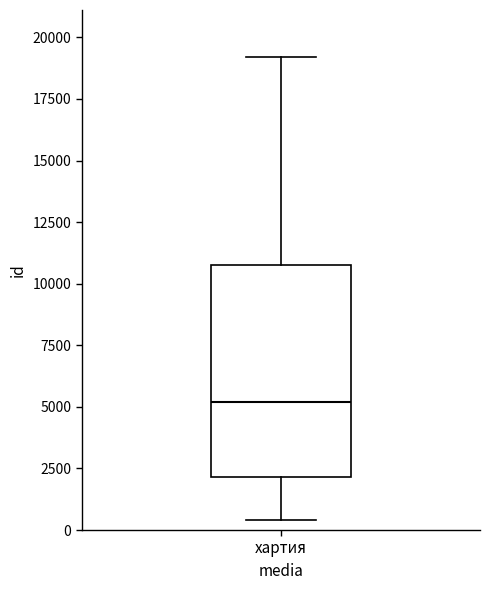

Where is the lower edge of the box for хартия on the y-axis? The values are not printed on the chart, so give them approximately, as read against the axis.

2000